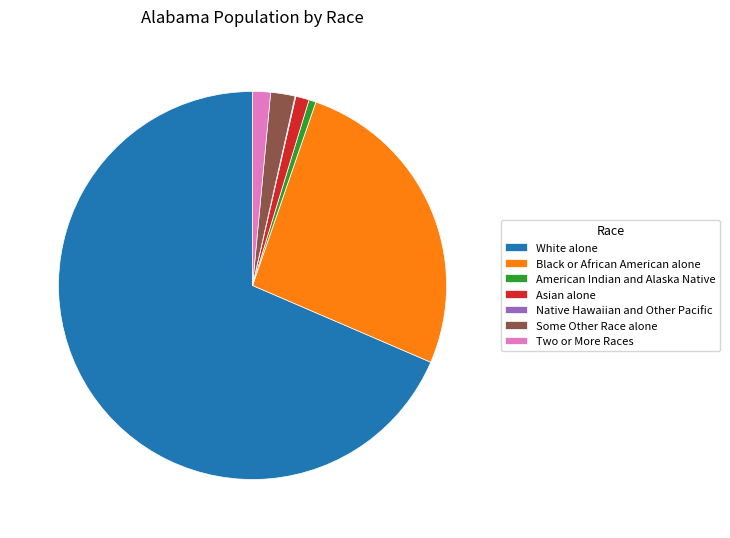

Combined, do White alone and American Indian and Alaska Native account for over 50%?

Yes